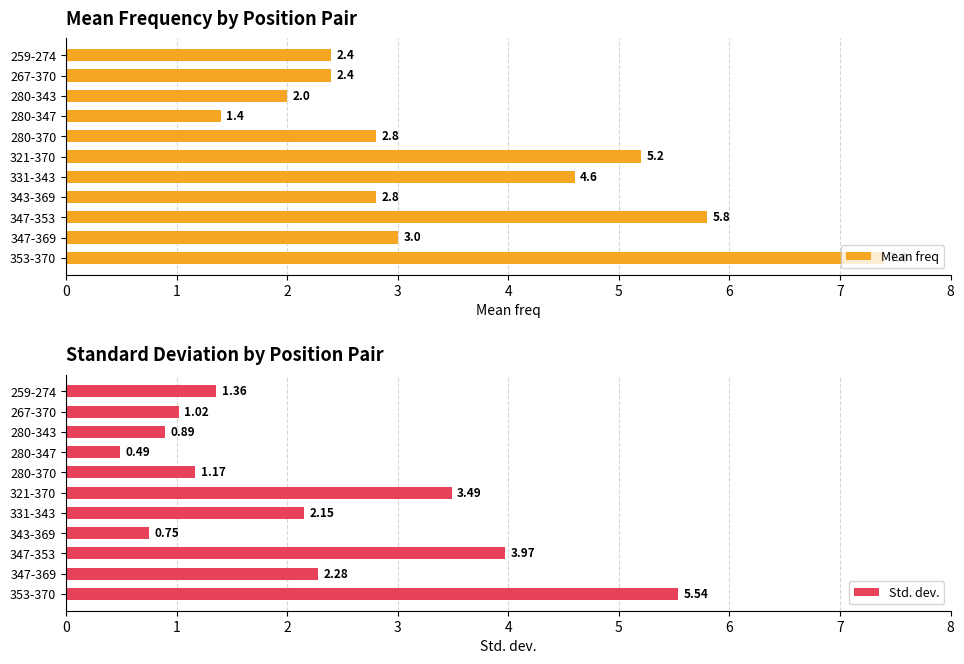

What is the value of the Std. dev. bar at the 4th from the left?

0.7